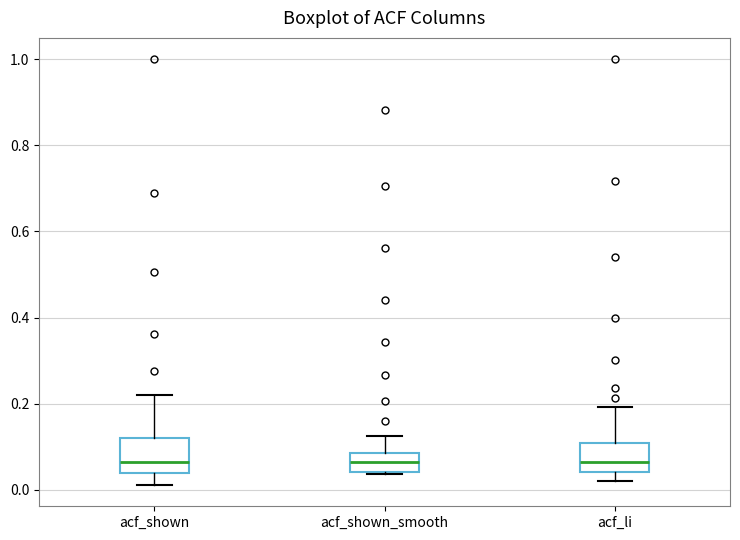

Reading left to right, transcribe this box plot: for each box, give where its median line is, the range the box spans, and where its two whiskers end, as read against the y-axis. The values are not printed on the chart, so give them approximately, as read against the axis.

acf_shown: median 0.06, box 0.04 to 0.12, whiskers 0.02 to 0.22
acf_shown_smooth: median 0.06, box 0.04 to 0.08, whiskers 0.04 to 0.12
acf_li: median 0.06, box 0.04 to 0.10, whiskers 0.02 to 0.20